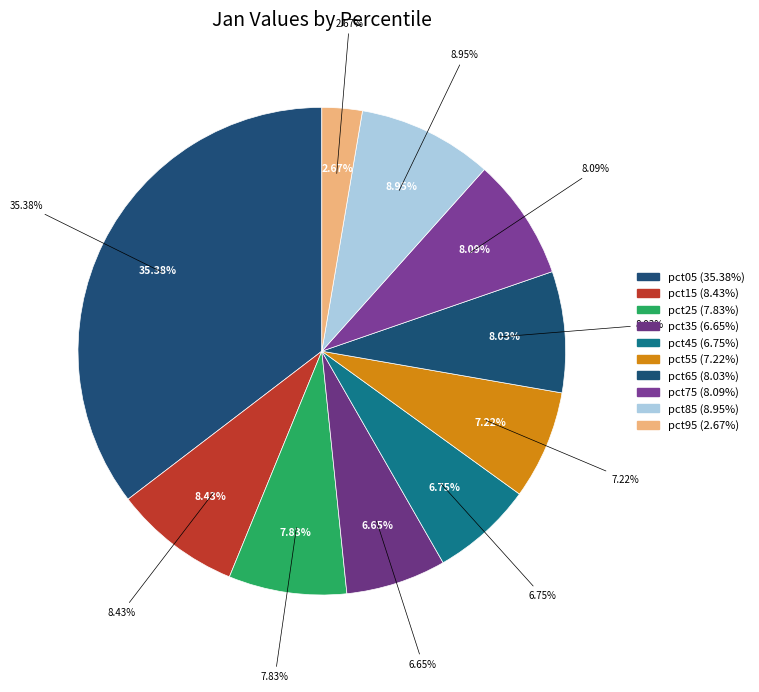

Rank the categories by value from highest to lowest.

pct05, pct85, pct15, pct75, pct65, pct25, pct55, pct45, pct35, pct95